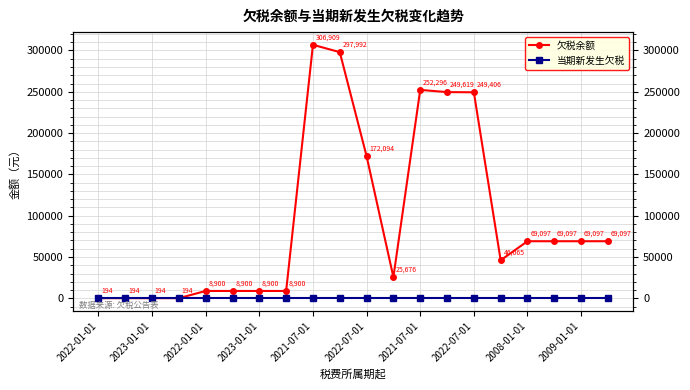

Between 14 and 15, which series saw the biggest shift?

欠税余额